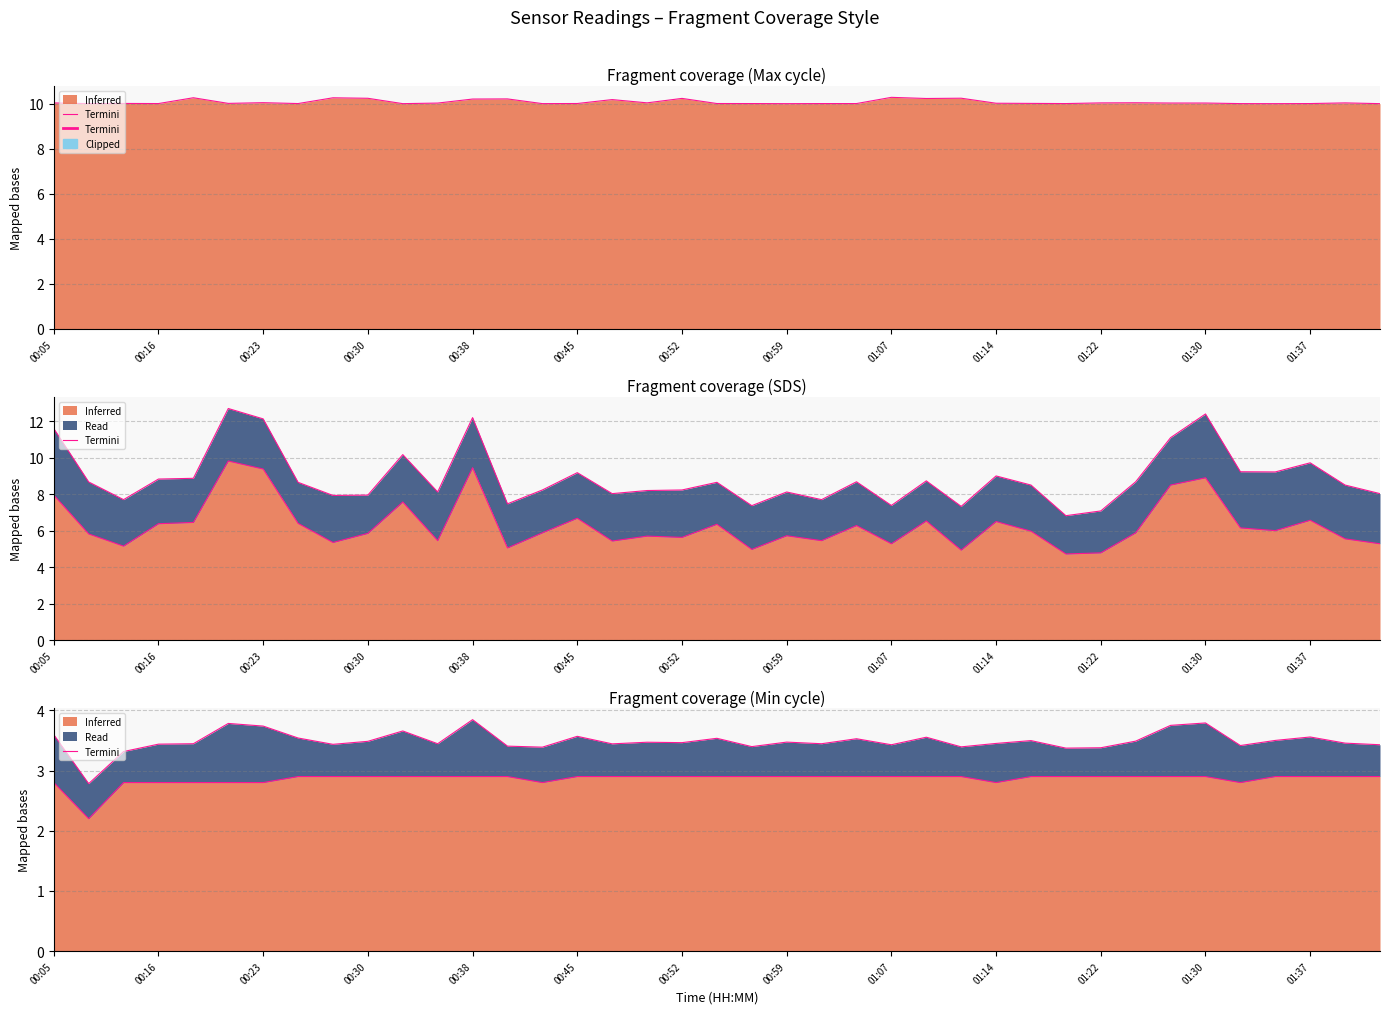

Count the values in the range 3 to 4.

38